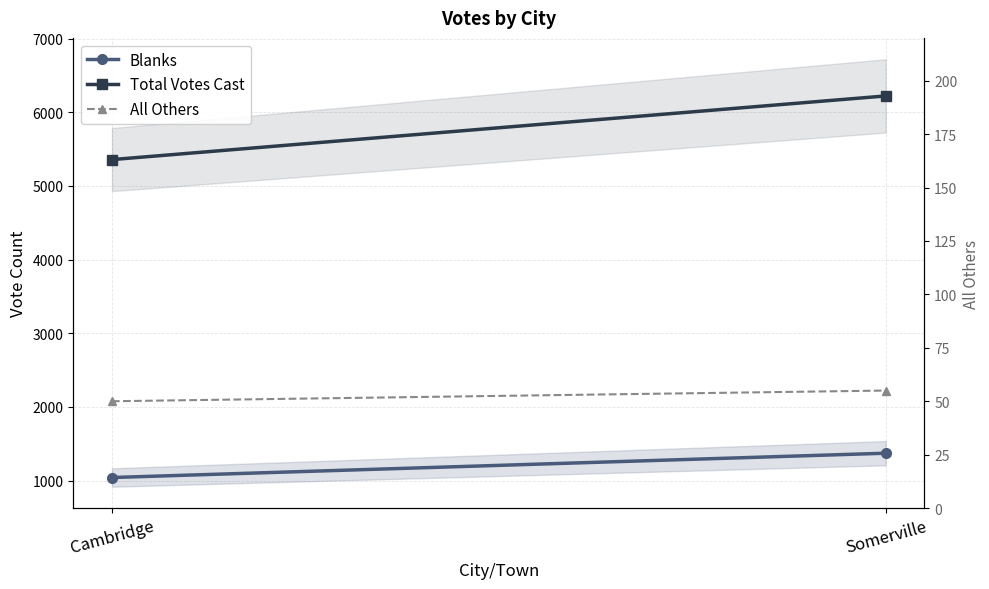

Read the Blanks value at Cambridge, to the nearest 50.

1050